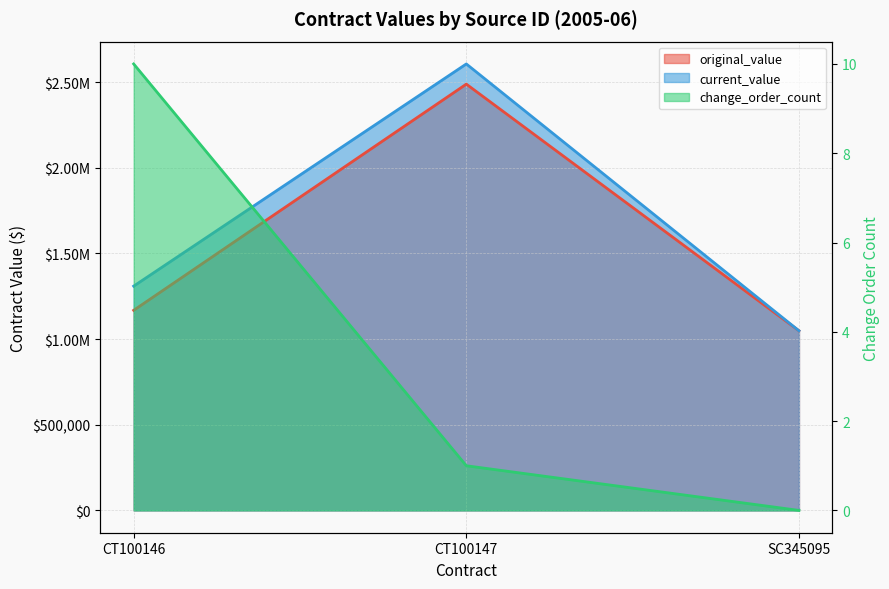

Between CT100146 and SC345095, which is larger?

CT100146